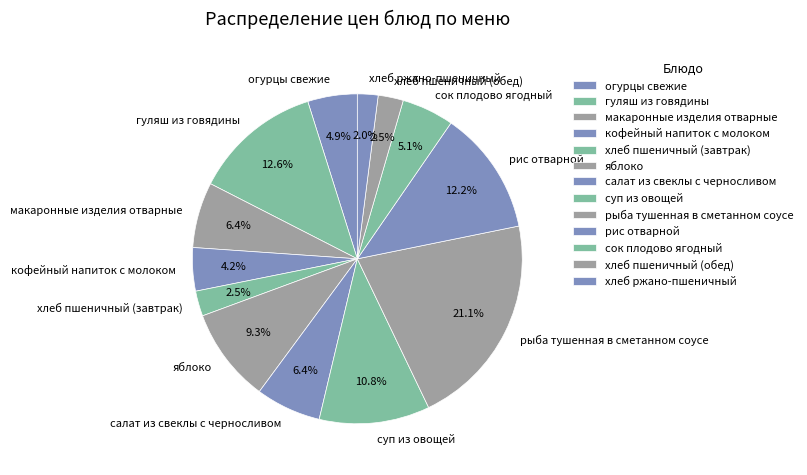

To the nearest percent, what is the average slice percentage?

8%